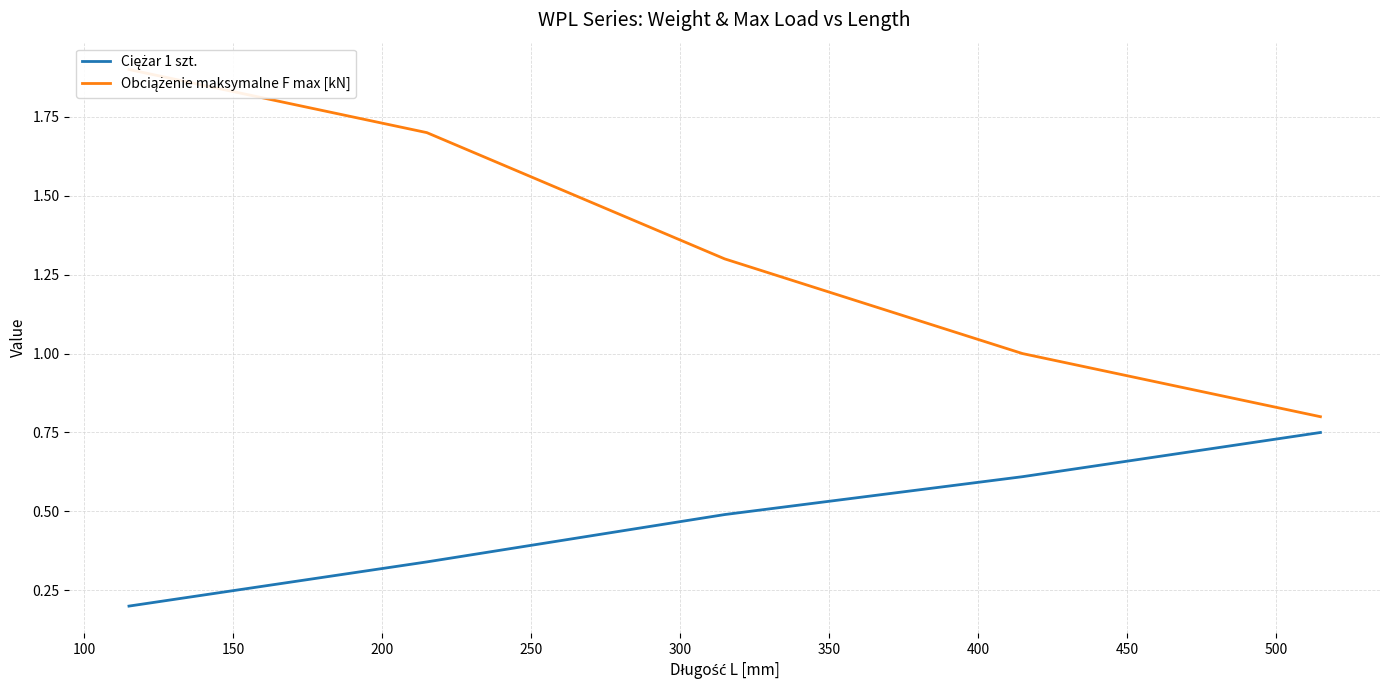

What is the difference between the second highest and minimum values in the Ciężar 1 szt. series?

0.4